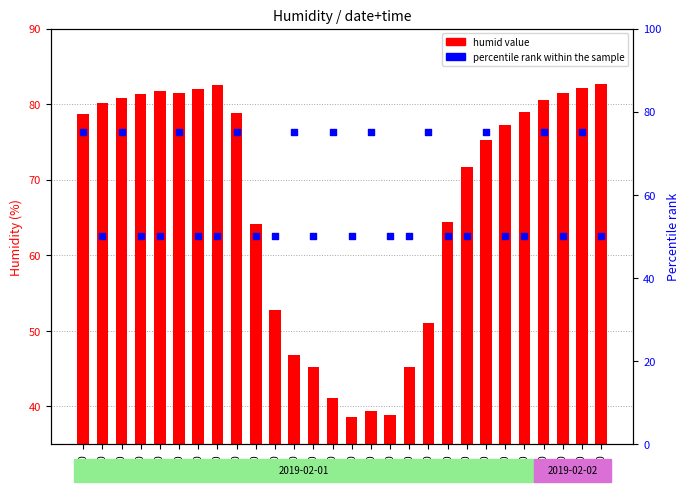

Which series has the largest total across all categories?

humid value